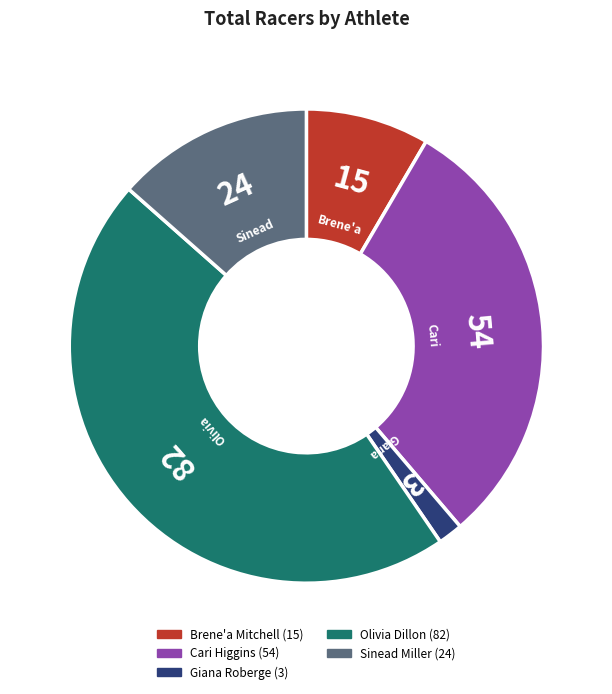

Is the sum of Olivia Dillon and Brene'a Mitchell greater than half?

Yes